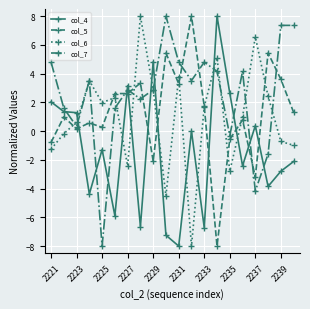

What is the value of the col_7 point at the 10th from the left?

8.0